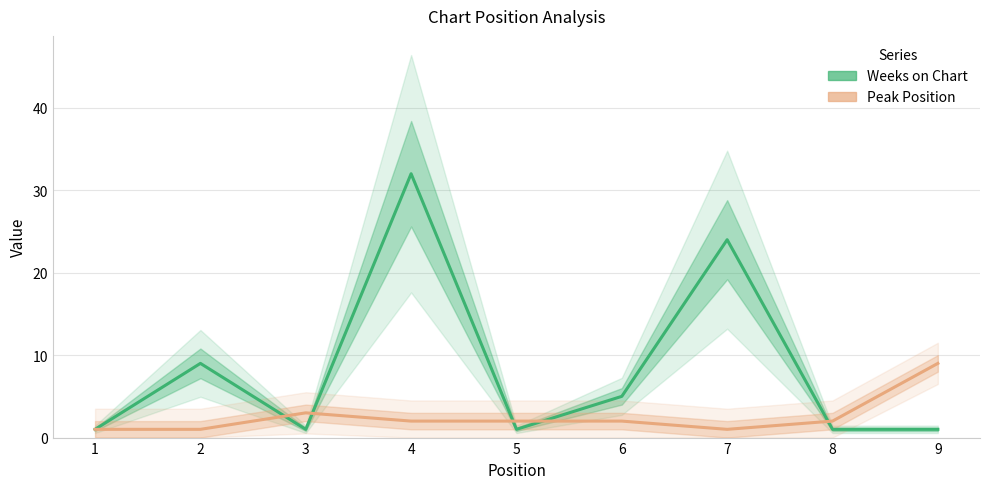

Is it true that Peak Position equals 1 at 2?

True